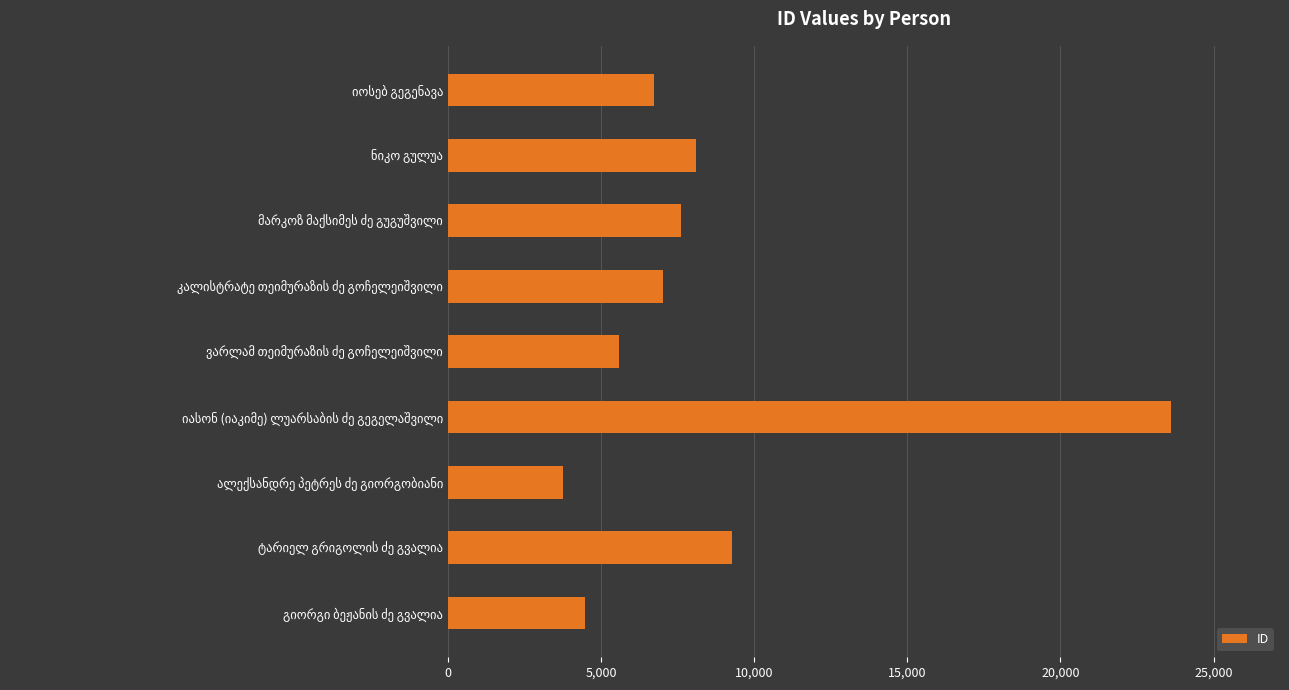

What is the greatest value displayed?

23626